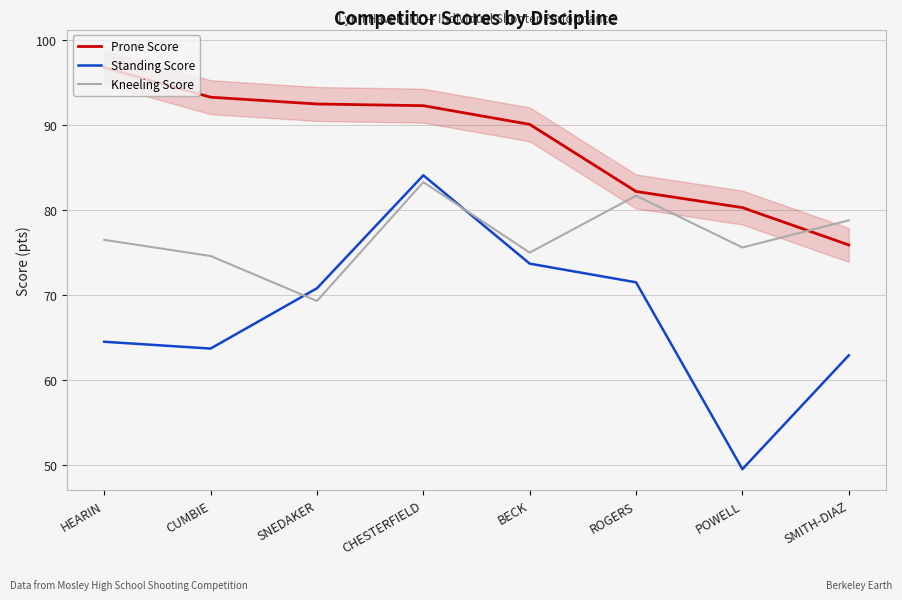

The Kneeling Score series shows 76.5 at HEARIN. True or false?

True